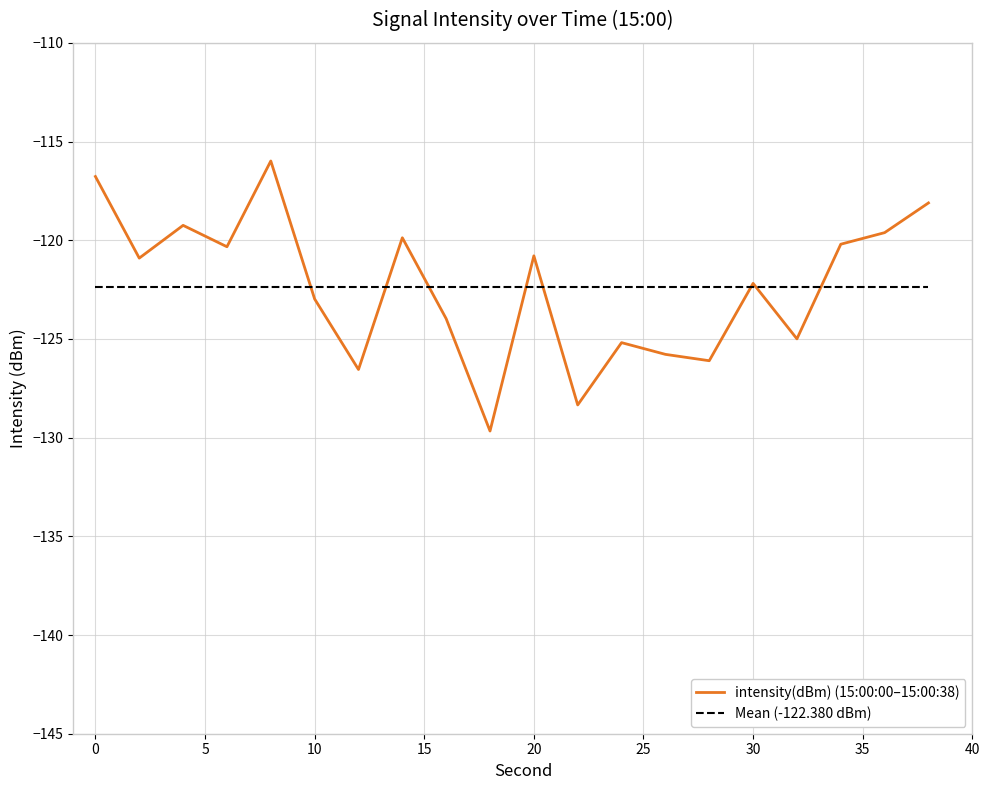

Where is the first local maximum?

4